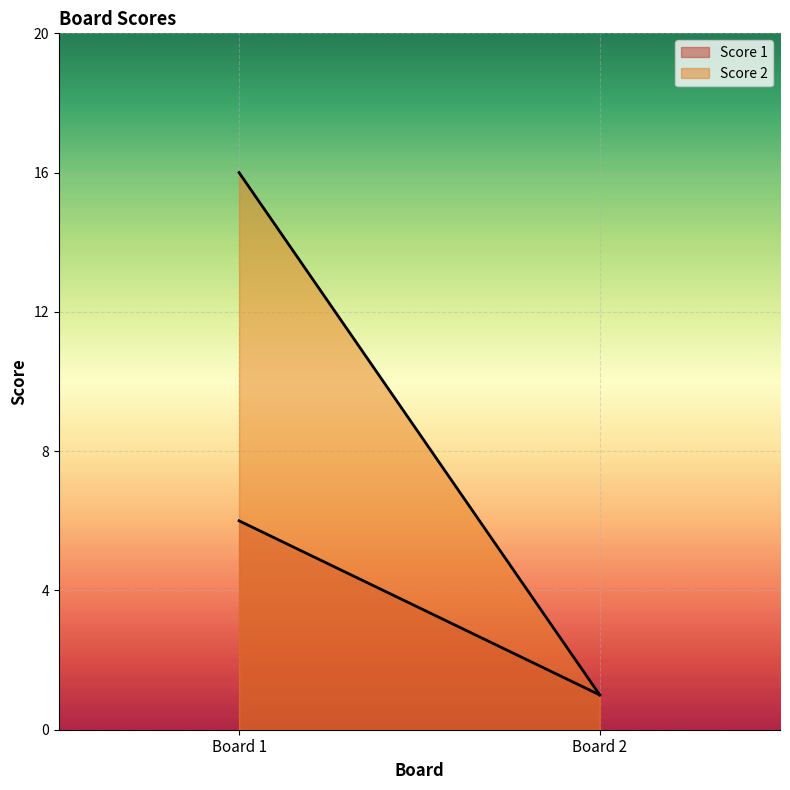

Is the value of Score 1 at 2 greater than the value of Score 2 at 2?

No